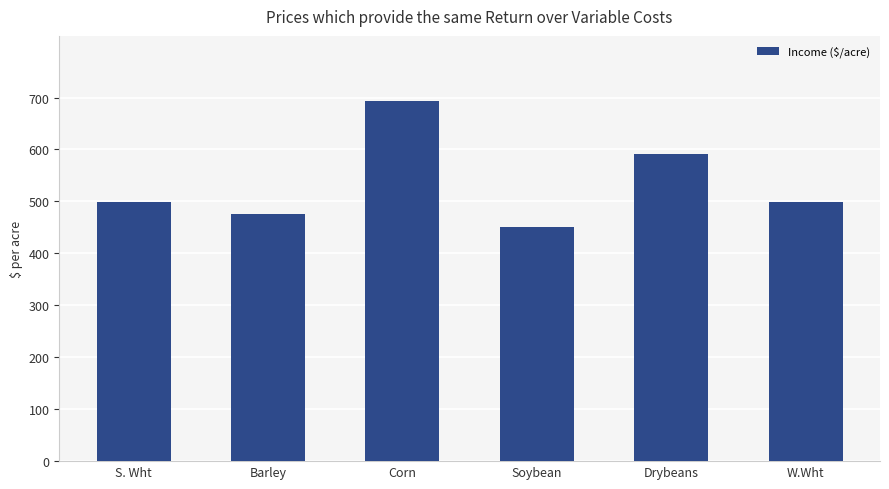

What position from the left is Drybeans?

5